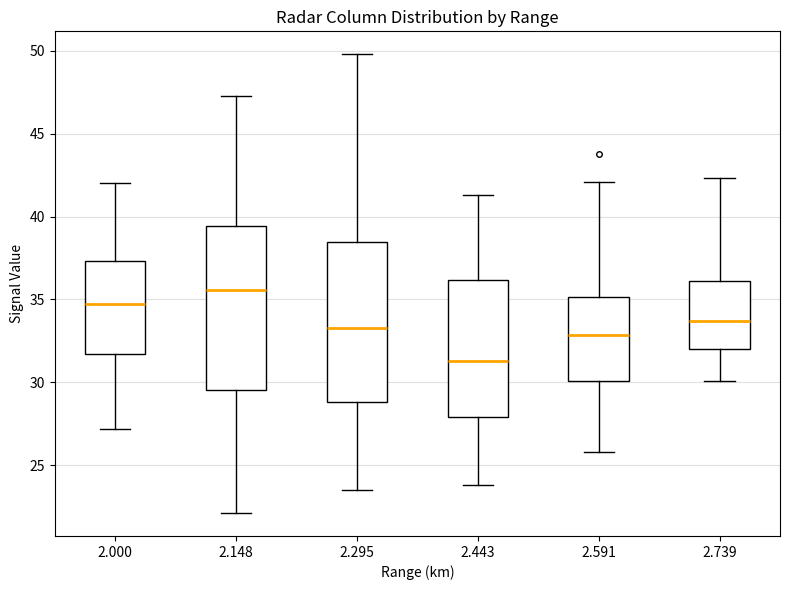

Which box has the highest median line?

2.148